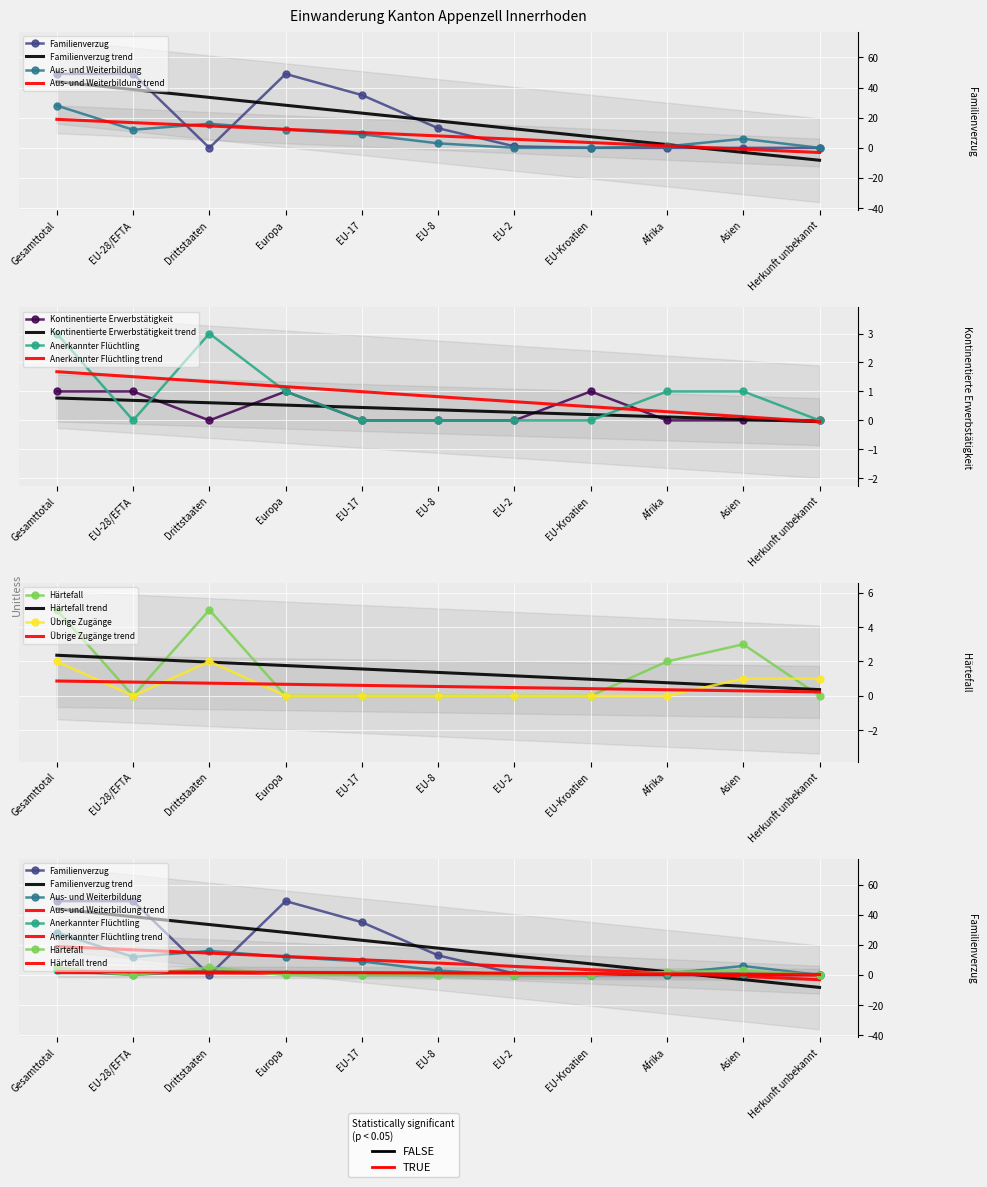

The value of Übrige Zugänge at Herkunft unbekannt is 2. True or false?

False